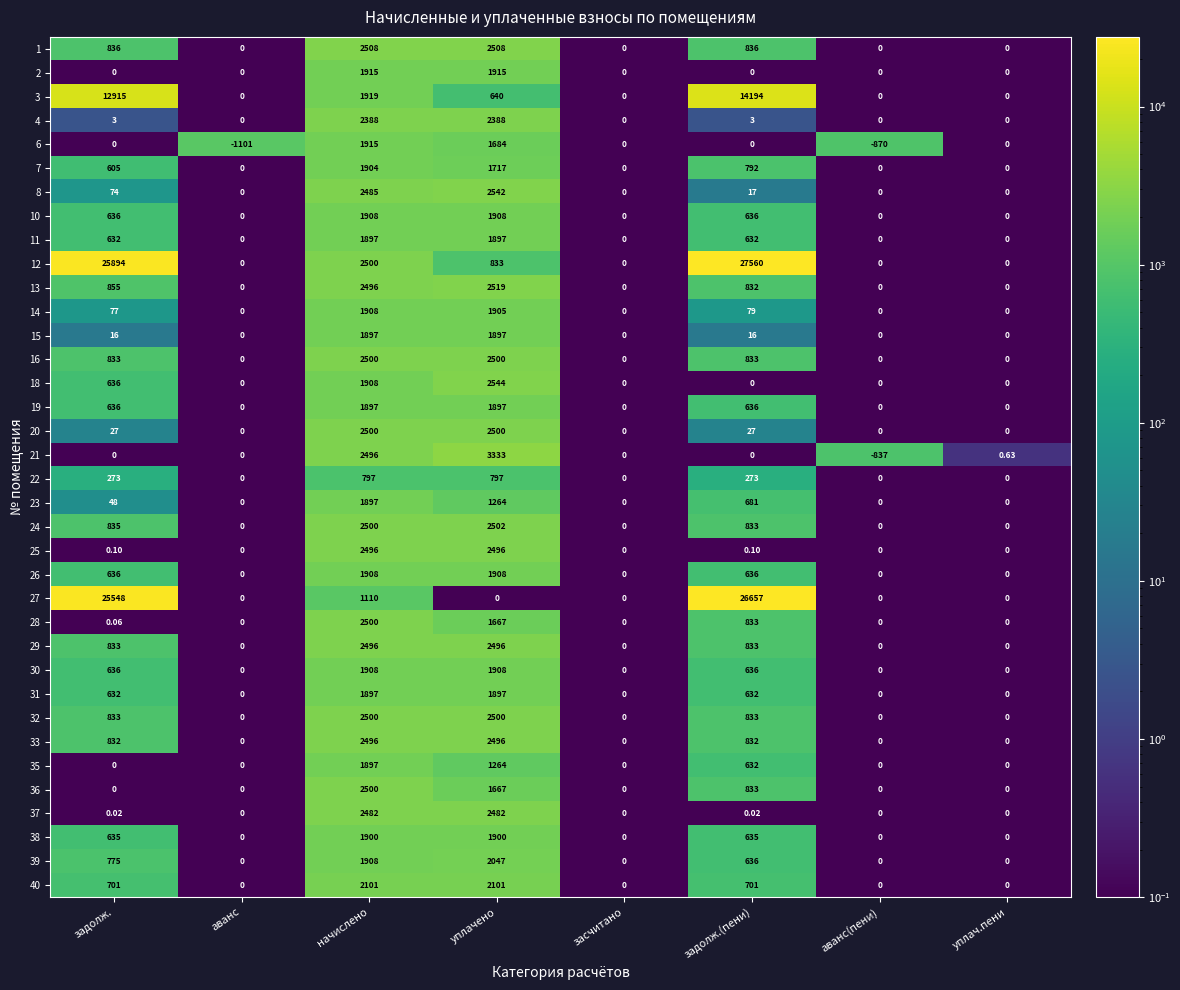

Which label corresponds to the largest value in the chart?

задолж.(пени)